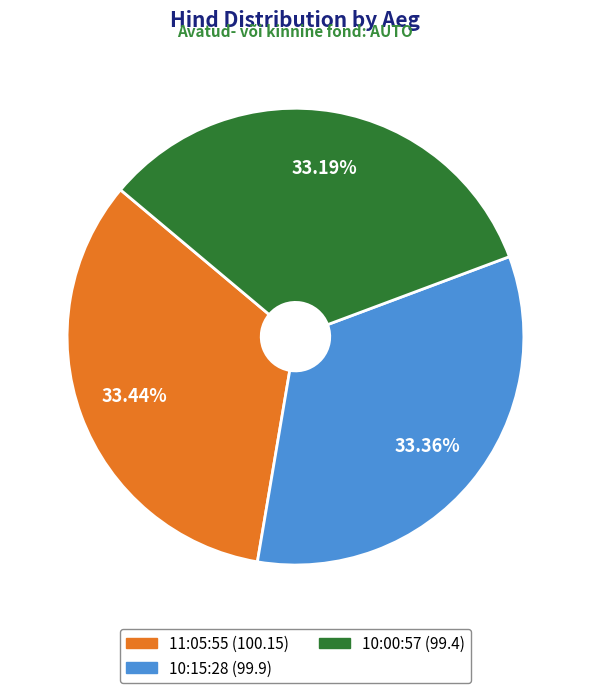

True or false: 10:00:57 accounts for 48% of the total.

False